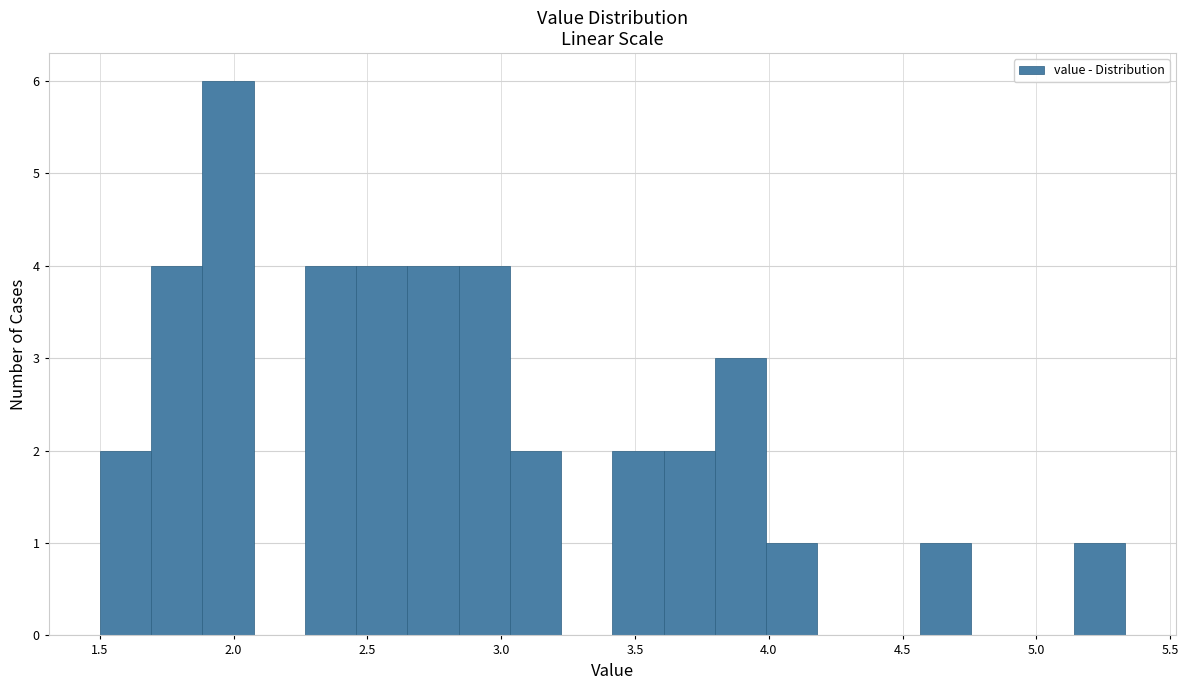

Around what value on the x-axis is the tallest bar? Give the approximate position of its centre, as read against the axis.

2.00